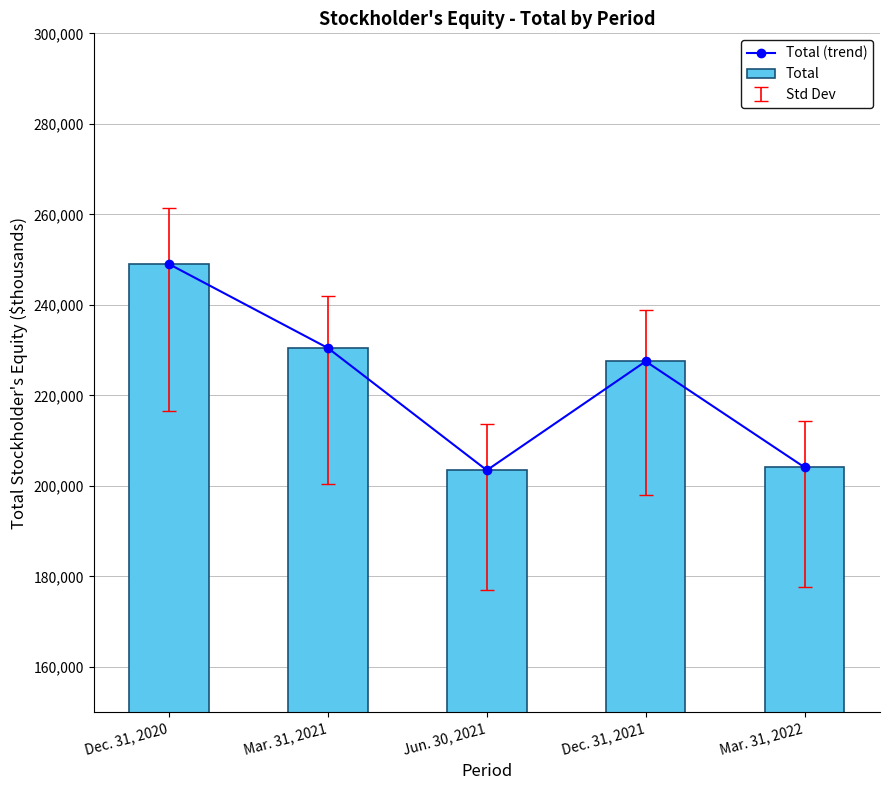

Reading right to left, list all the values displayed in this chart.

Total (trend): Mar. 31, 2022=204115	Dec. 31, 2021=227522	Jun. 30, 2021=203466	Mar. 31, 2021=230459	Dec. 31, 2020=249001
Total: Mar. 31, 2022=204115	Dec. 31, 2021=227522	Jun. 30, 2021=203466	Mar. 31, 2021=230459	Dec. 31, 2020=249001